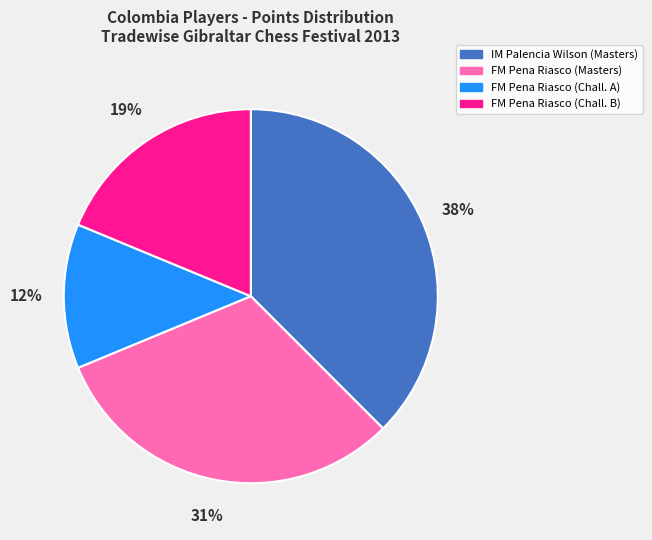

To the nearest percent, what is the average slice percentage?

25%